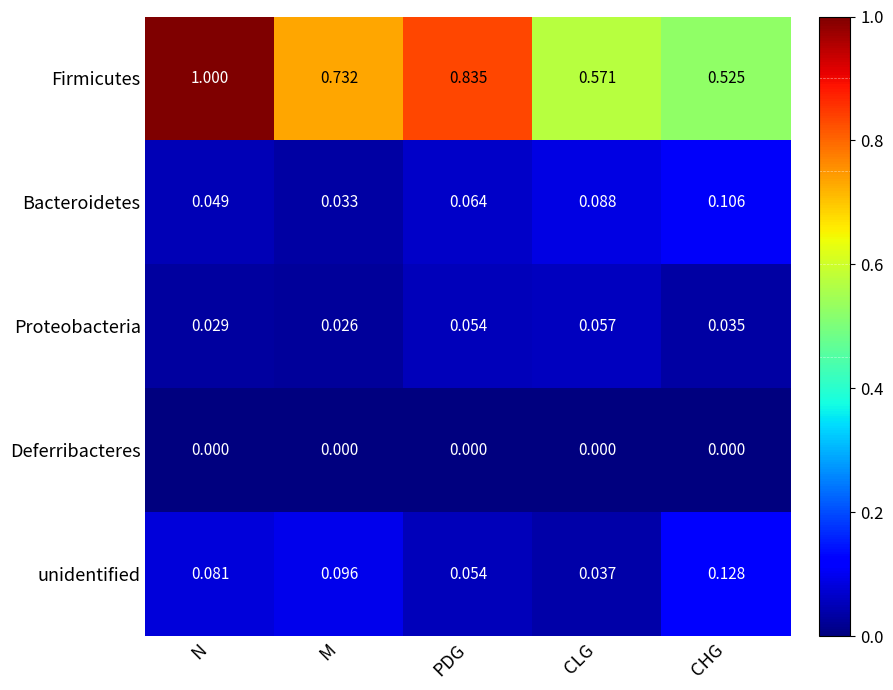

Where is unidentified nearest to the value 0?

CLG